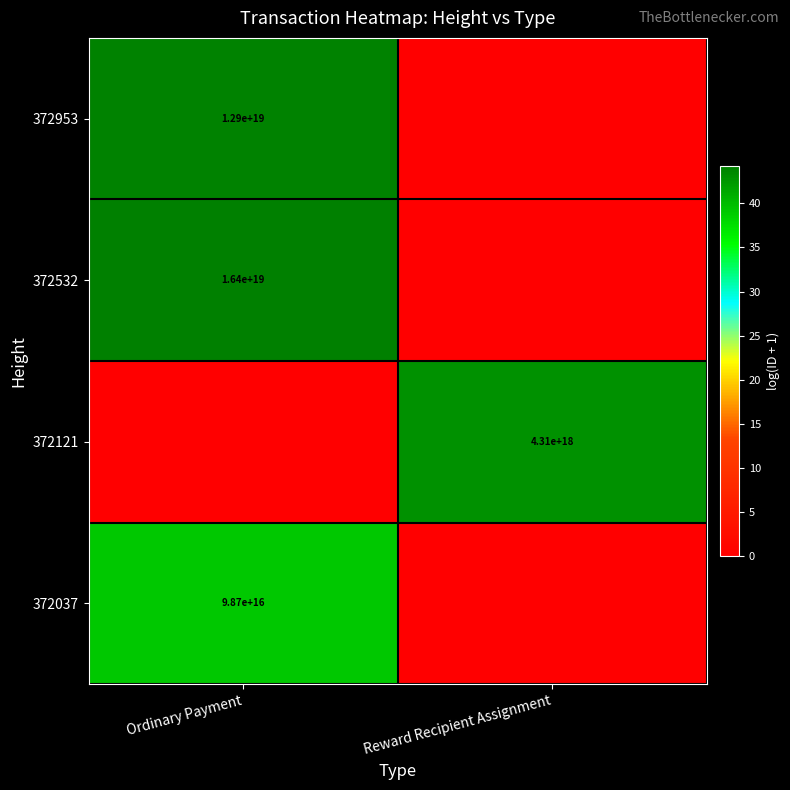

True or false: 372532 has a value of 26740340039937519616 at Ordinary Payment.

False